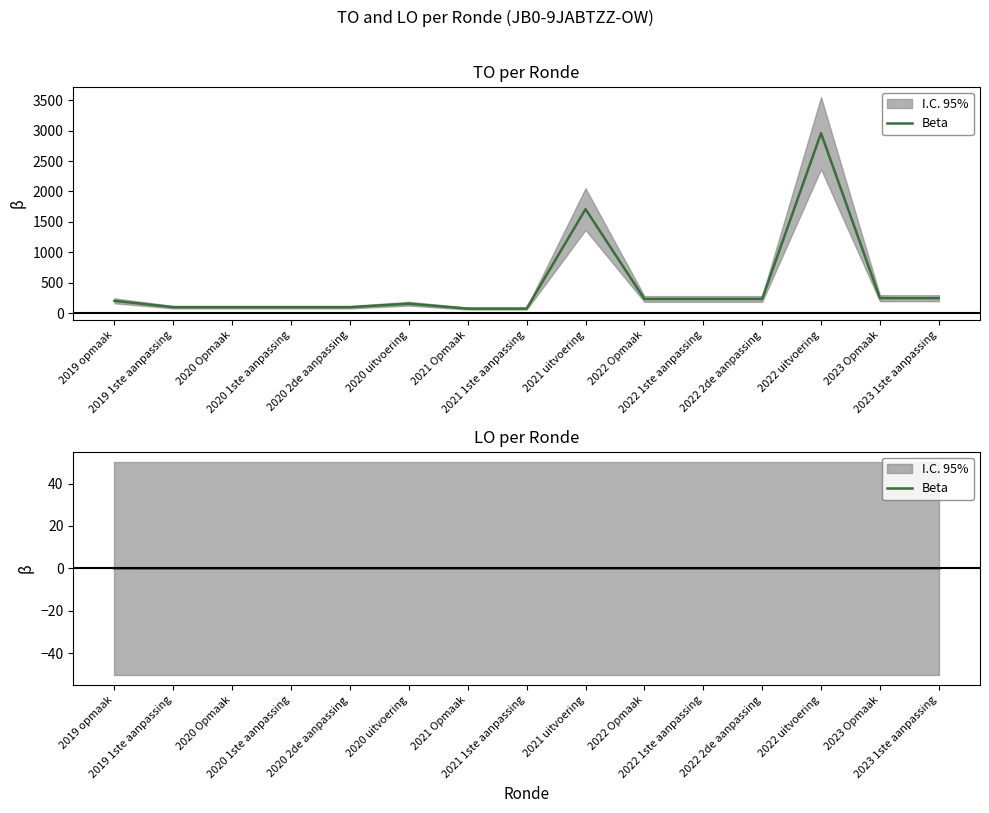

What is the maximum value shown in the chart?

2957